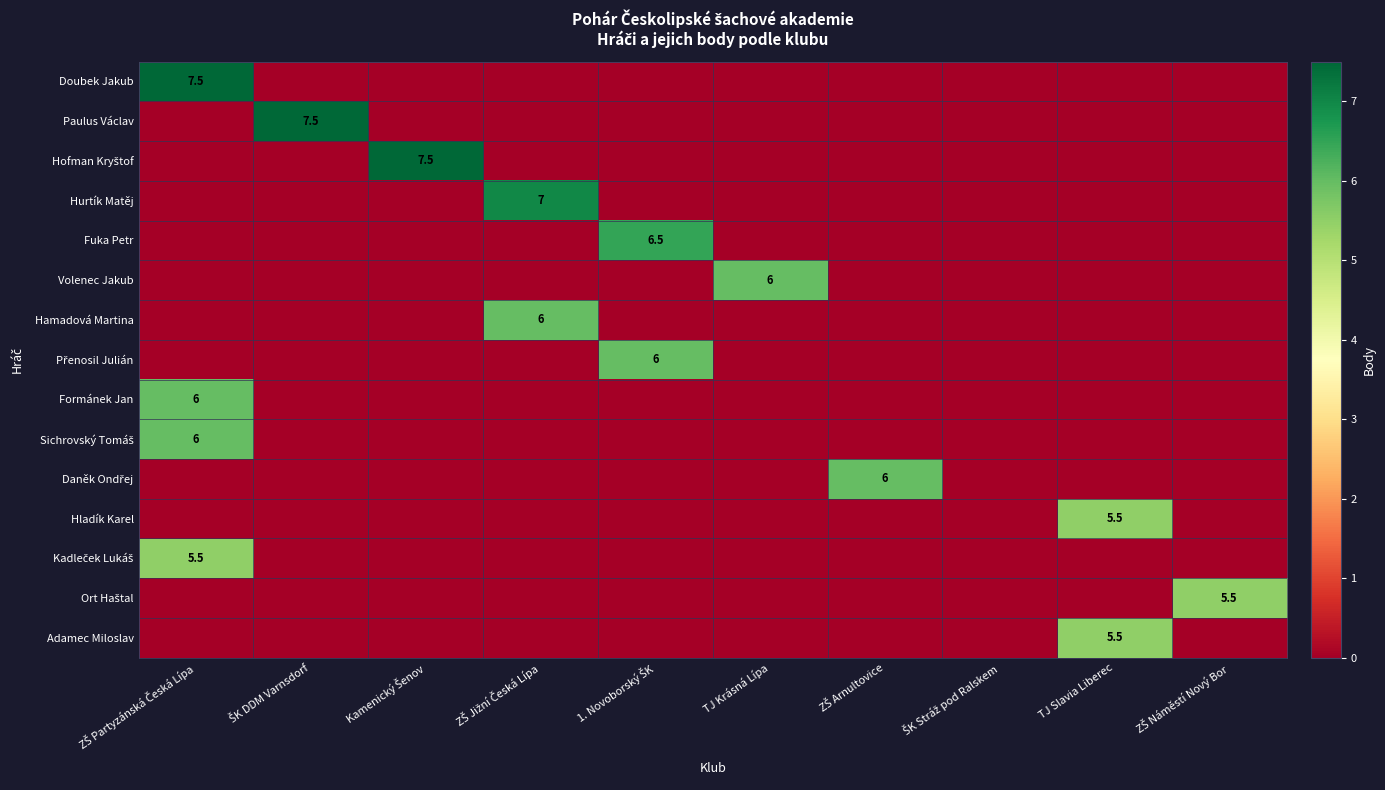

The Hamadová Martina series shows 3.5 at Kamenický Šenov. True or false?

False